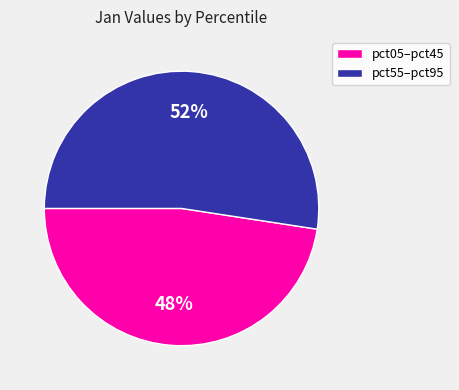

Is there any slice that represents more than half of the pie?

Yes